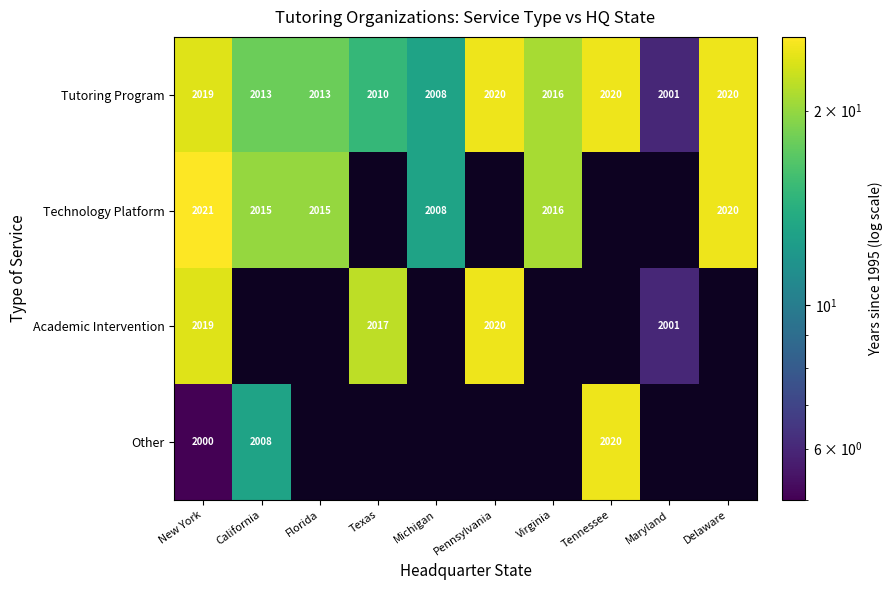

What is the minimum value for Tutoring Program?

2001